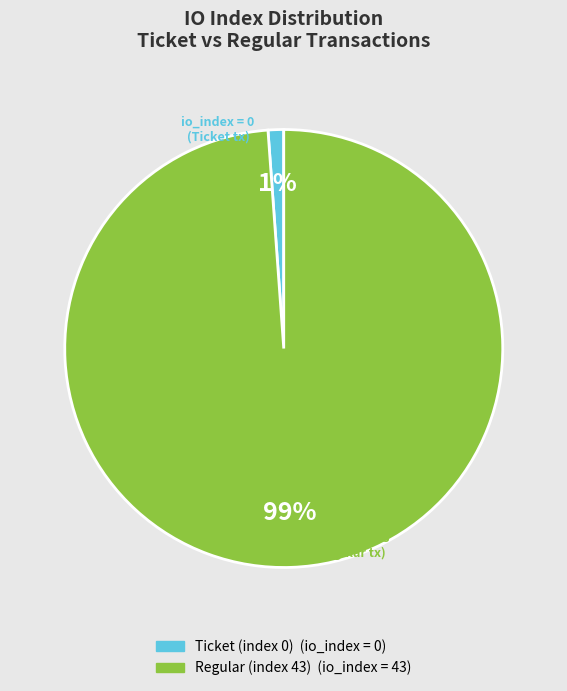

Which category has the biggest portion of the pie?

Regular (index 43)